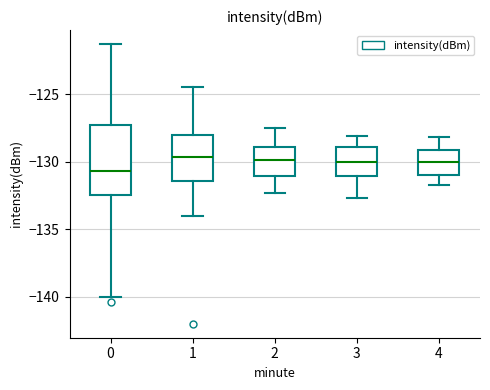

Comparing the boxes themselves (not the whiskers), which one is the tallest?

0